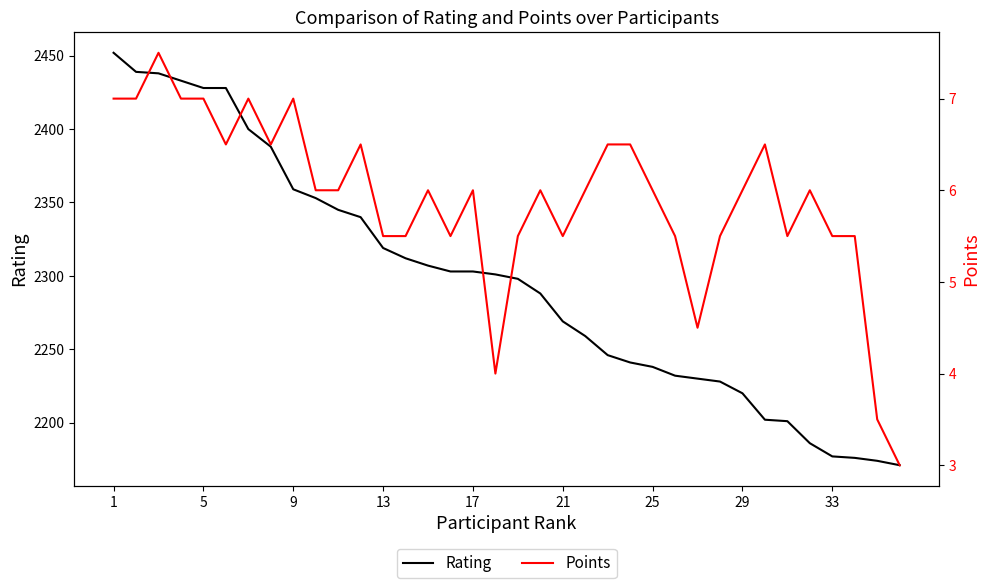

How many Points values are between 5 and 6?

19